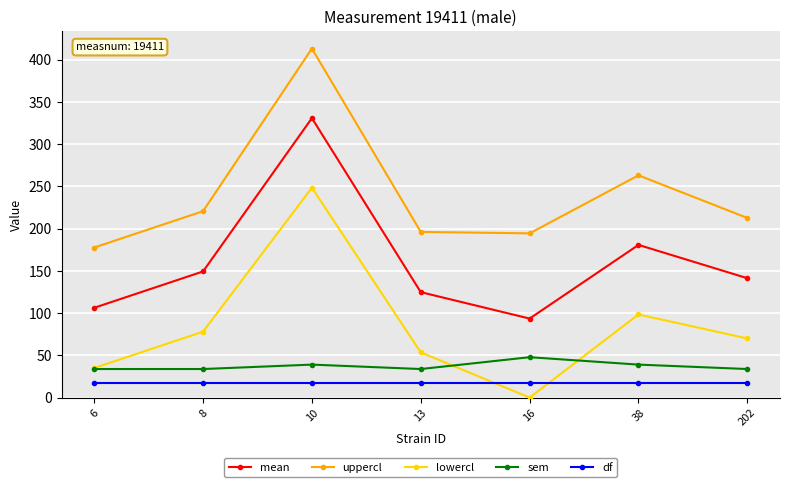

How many lines are shown in the chart?

5